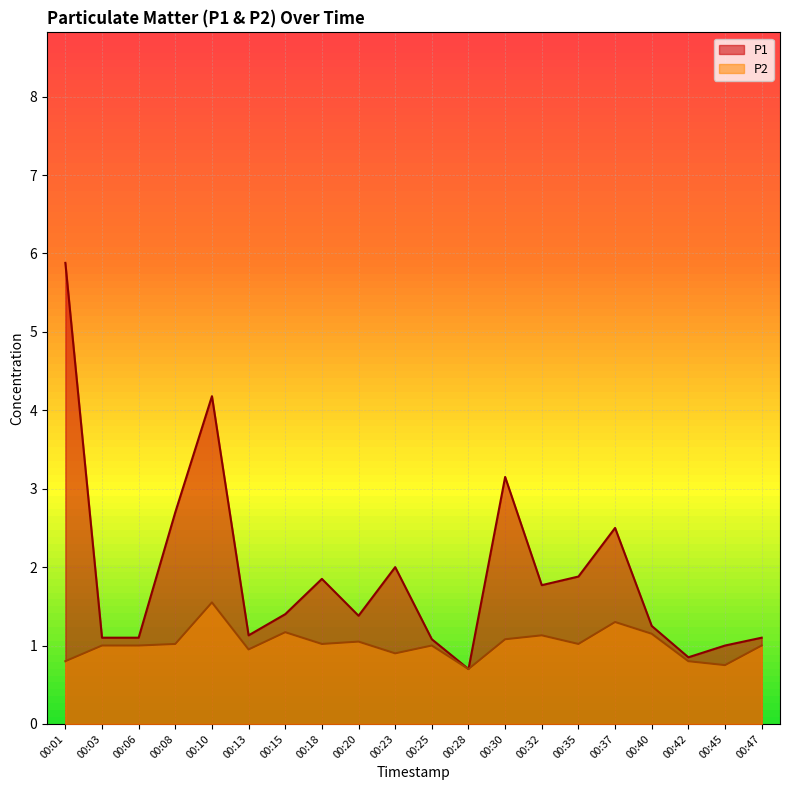

What is the approximate value of P1 at 00:06?

1.1